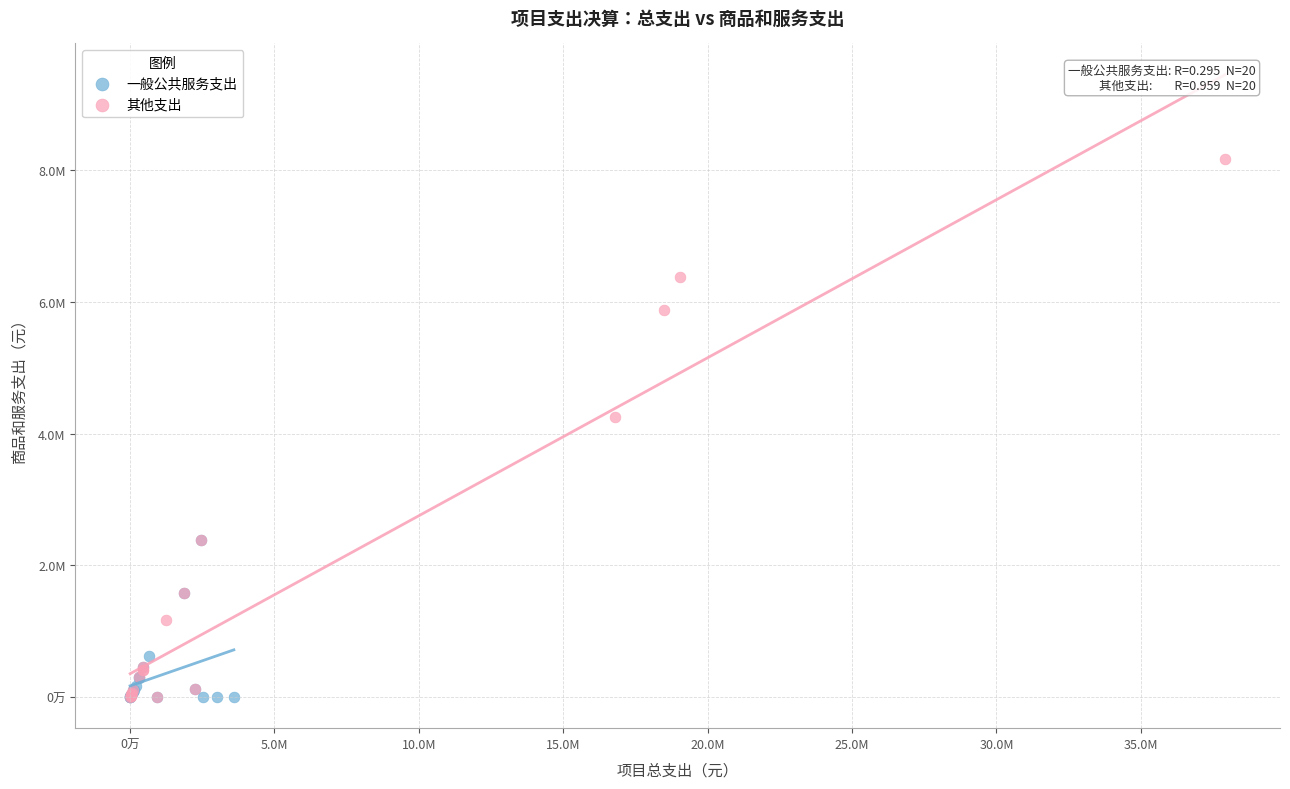

What are all the series names shown in the legend?

一般公共服务支出, 其他支出